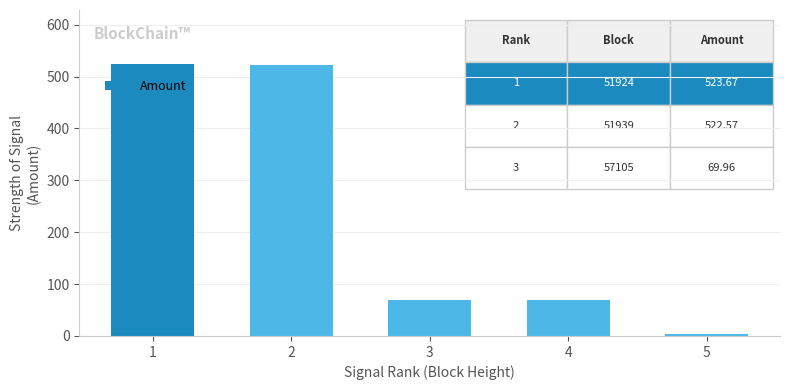

Read the value at 5.

3.1